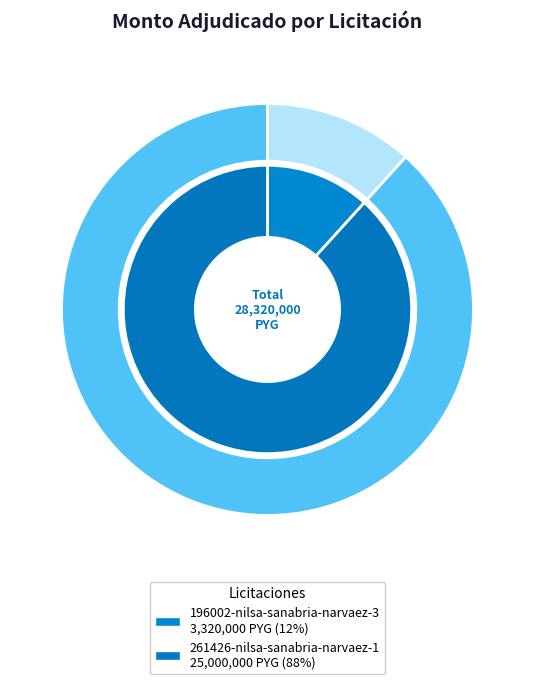

Does 196002-nilsa-sanabria-narvaez-3 account for over 50% of the chart?

No